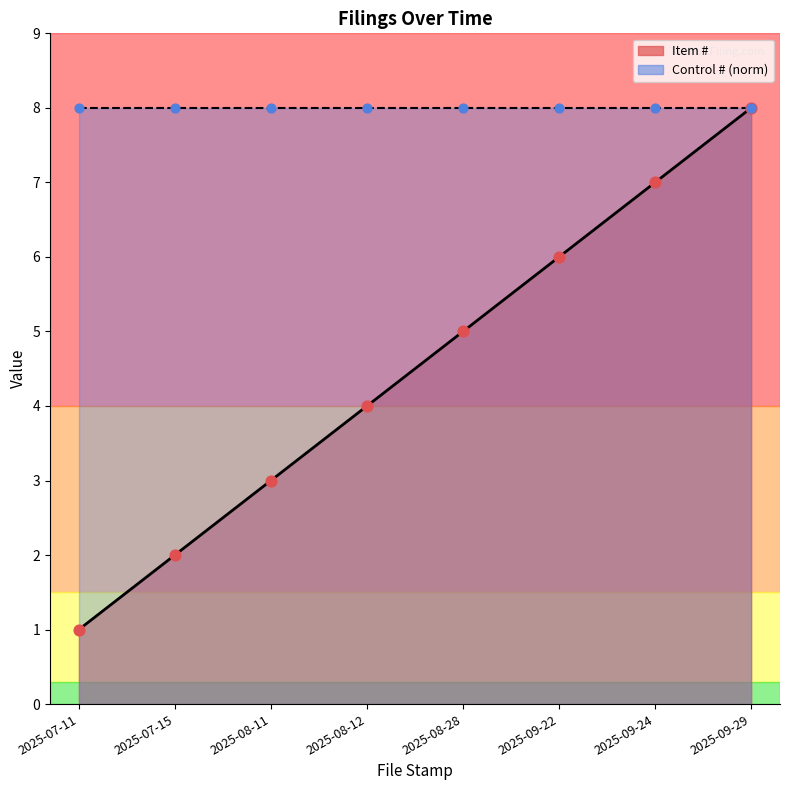

What is the change in value from 2025-07-15 to 2025-09-29?

+6